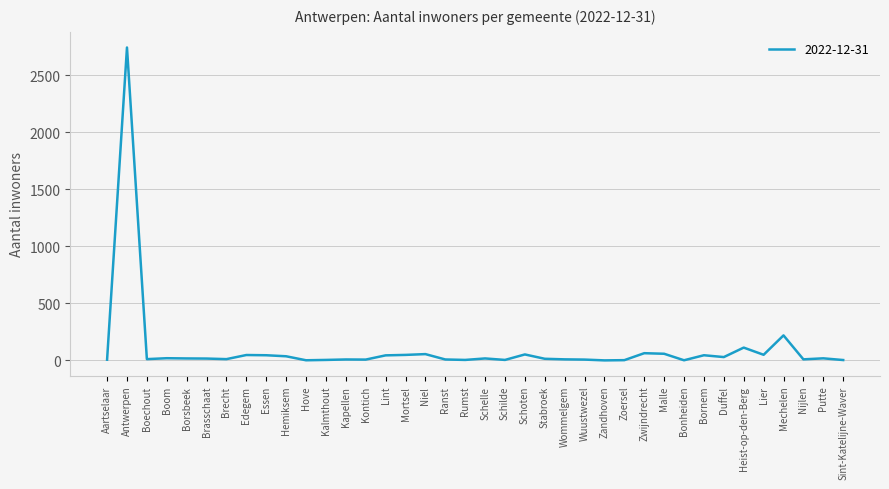

Between Mechelen and Stabroek, which is larger?

Mechelen